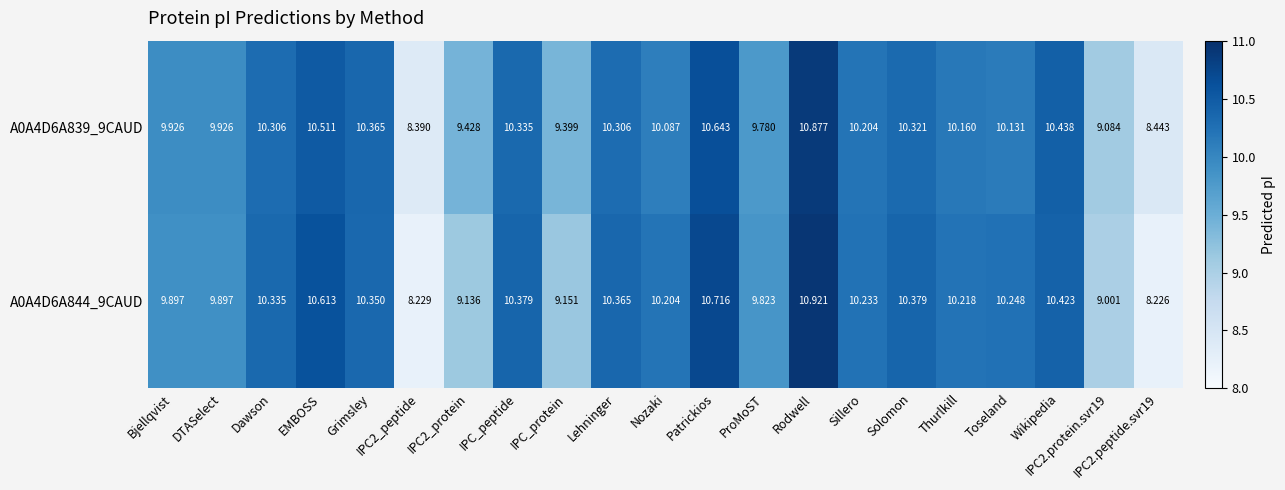

At which category does the chart reach its peak across all series?

Rodwell